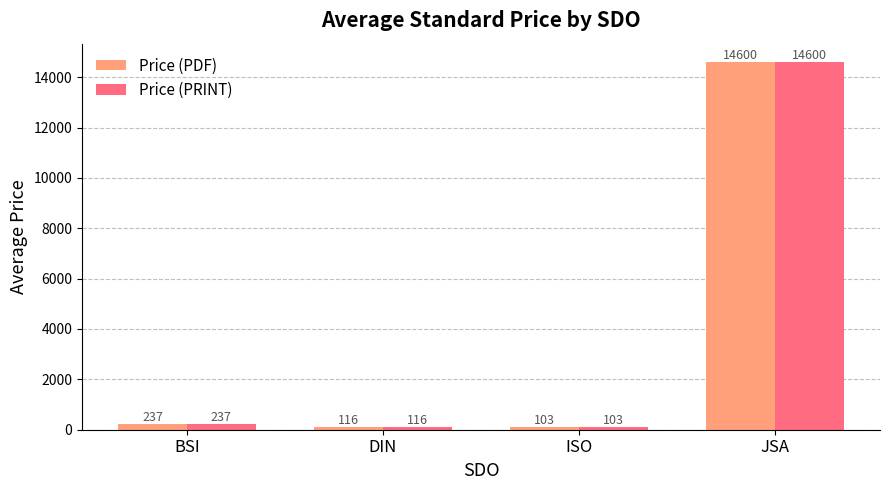

What are all the series names shown in the legend?

Price (PDF), Price (PRINT)